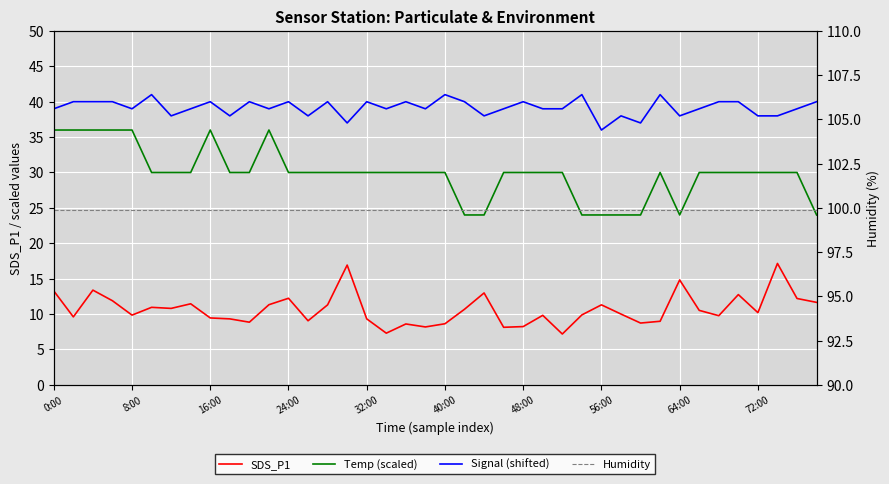

How many interior local peaks does the Signal (shifted) series have?

12